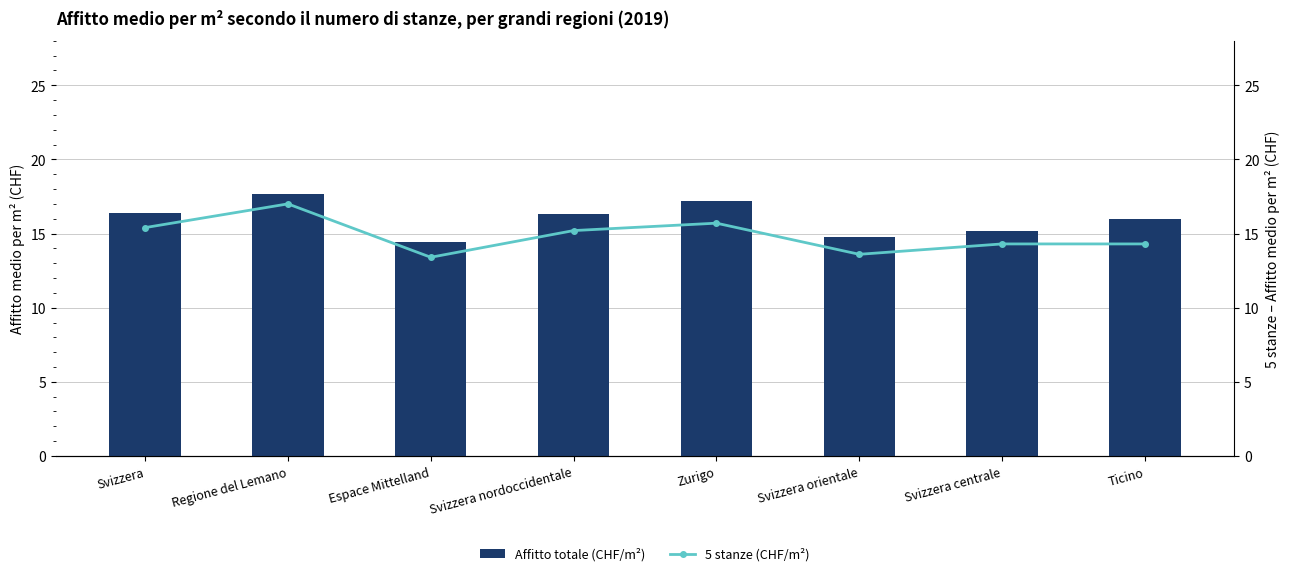

Does the chart contain any negative values?

No